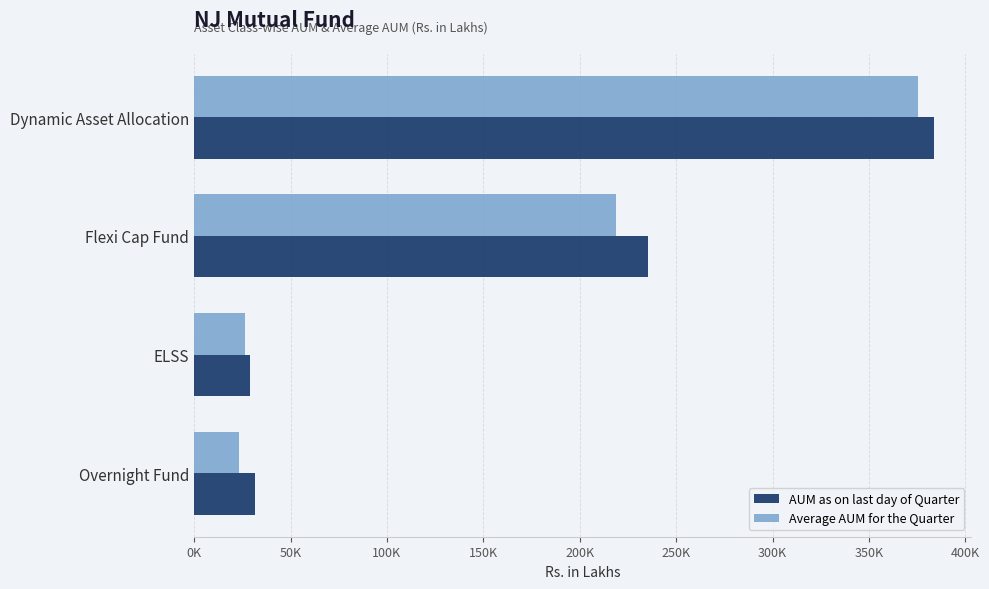

List the series in order of their peak value, highest first.

AUM as on last day of Quarter, Average AUM for the Quarter